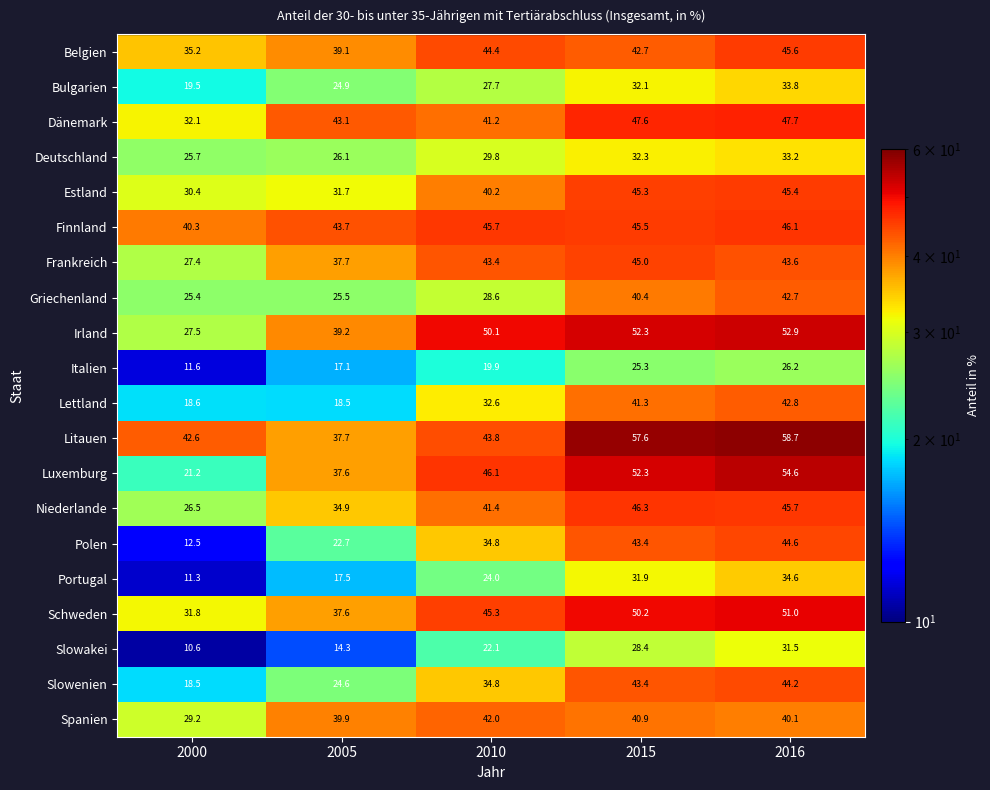

Rank the series at 2016 from lowest to highest value.

Italien, Slowakei, Deutschland, Bulgarien, Portugal, Spanien, Griechenland, Lettland, Frankreich, Slowenien, Polen, Estland, Belgien, Niederlande, Finnland, Dänemark, Schweden, Irland, Luxemburg, Litauen